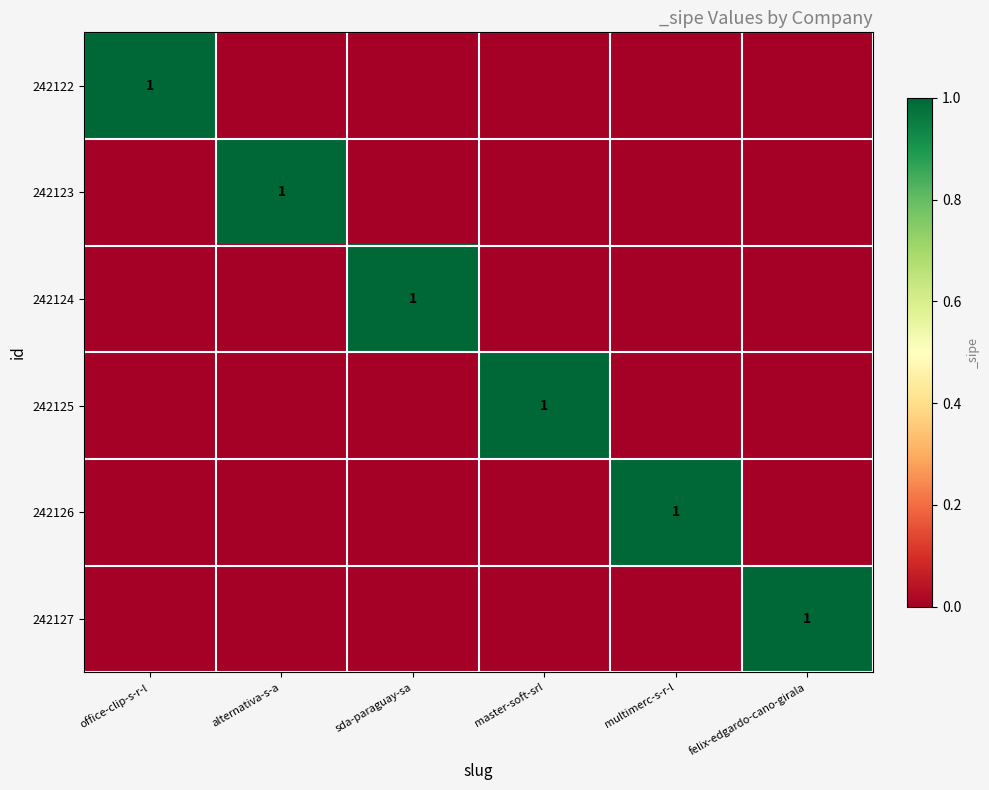

Is it true that 242122 equals 1 at office-clip-s-r-l?

True